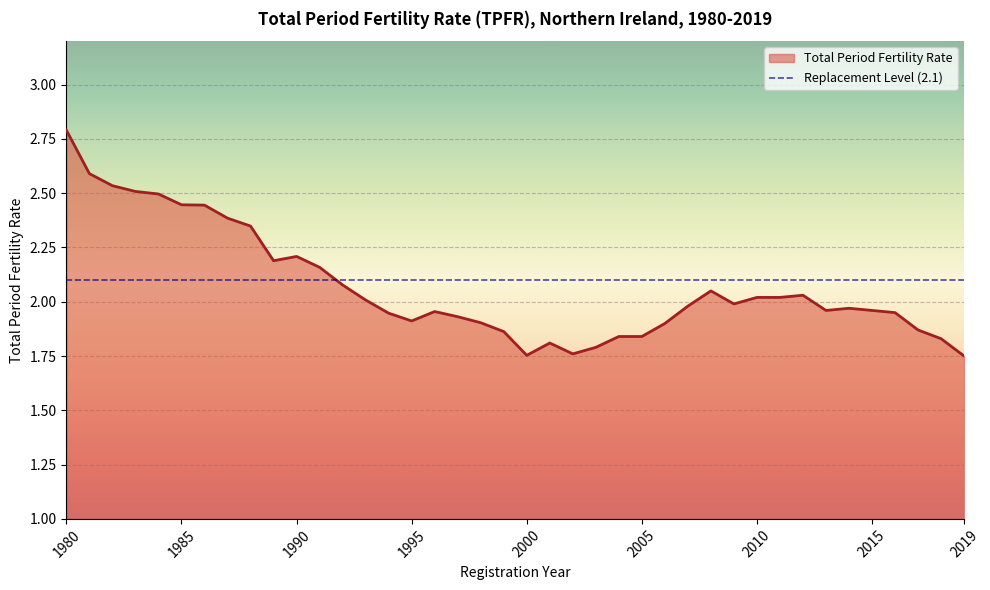

How many data points does each series have?

40